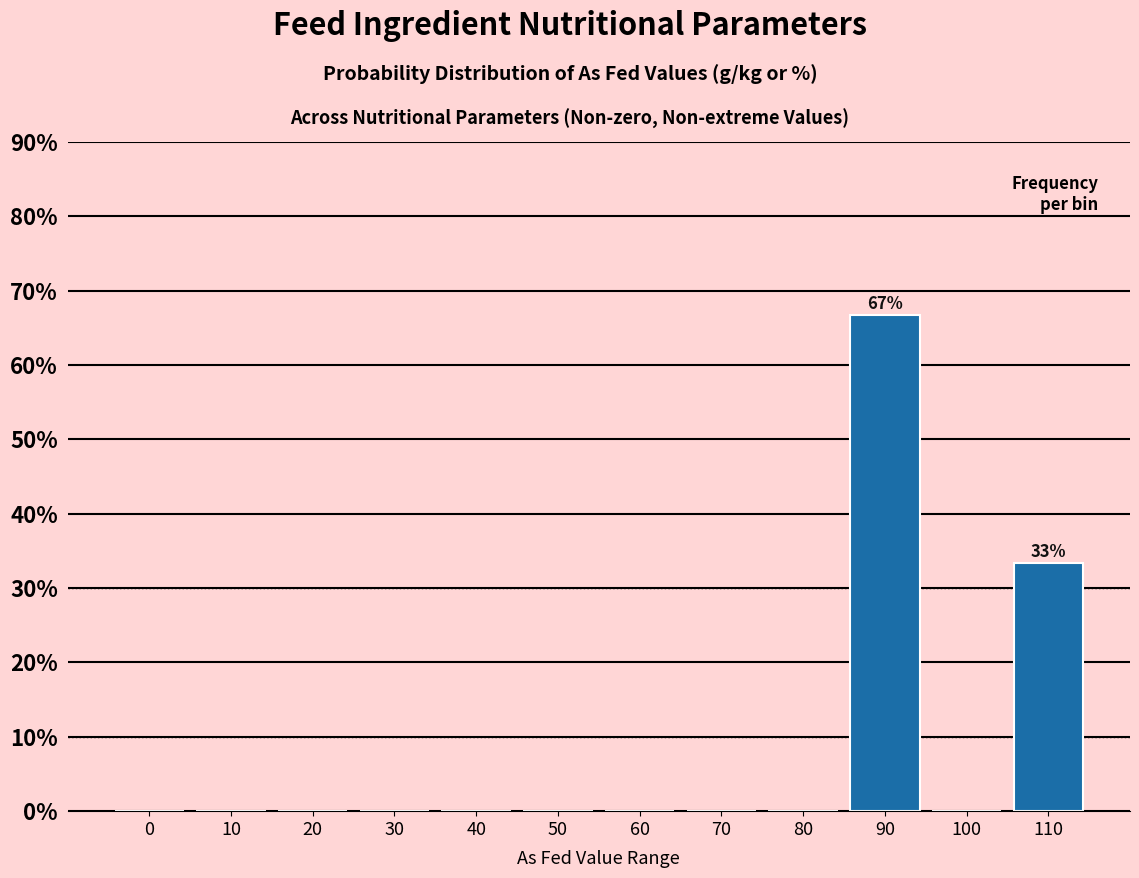

Reading left to right, what are all the values shown in this chart?

0=0.0	10=0.0	20=0.0	30=0.0	40=0.0	50=0.0	60=0.0	70=0.0	80=0.0	90=66.7	100=0.0	110=33.3